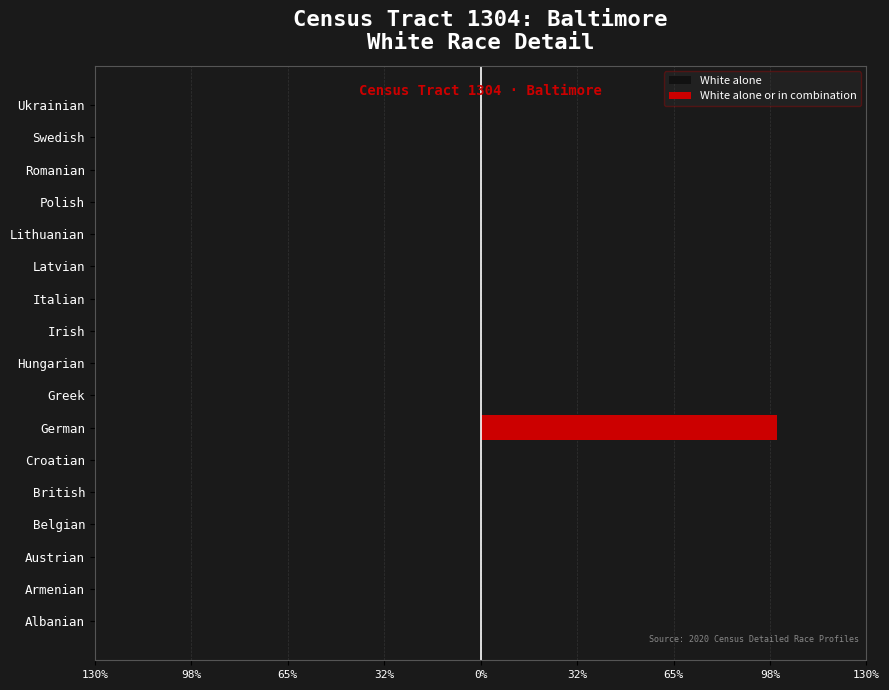

Count the number of data series in this chart.

2